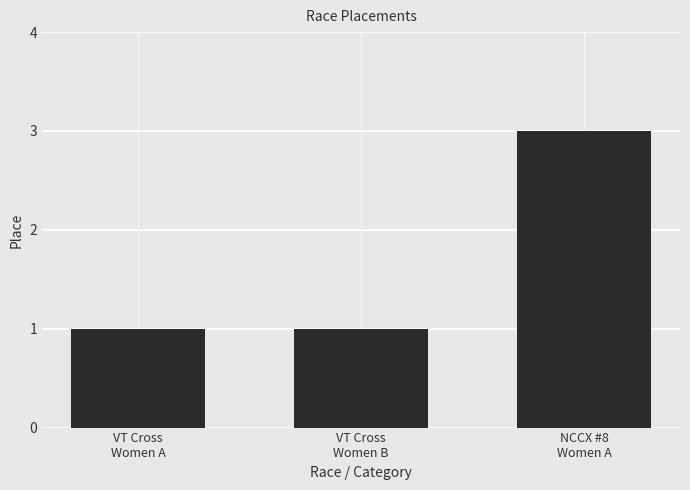

The chart shows a value of 5 at NCCX #8
Women A. True or false?

False